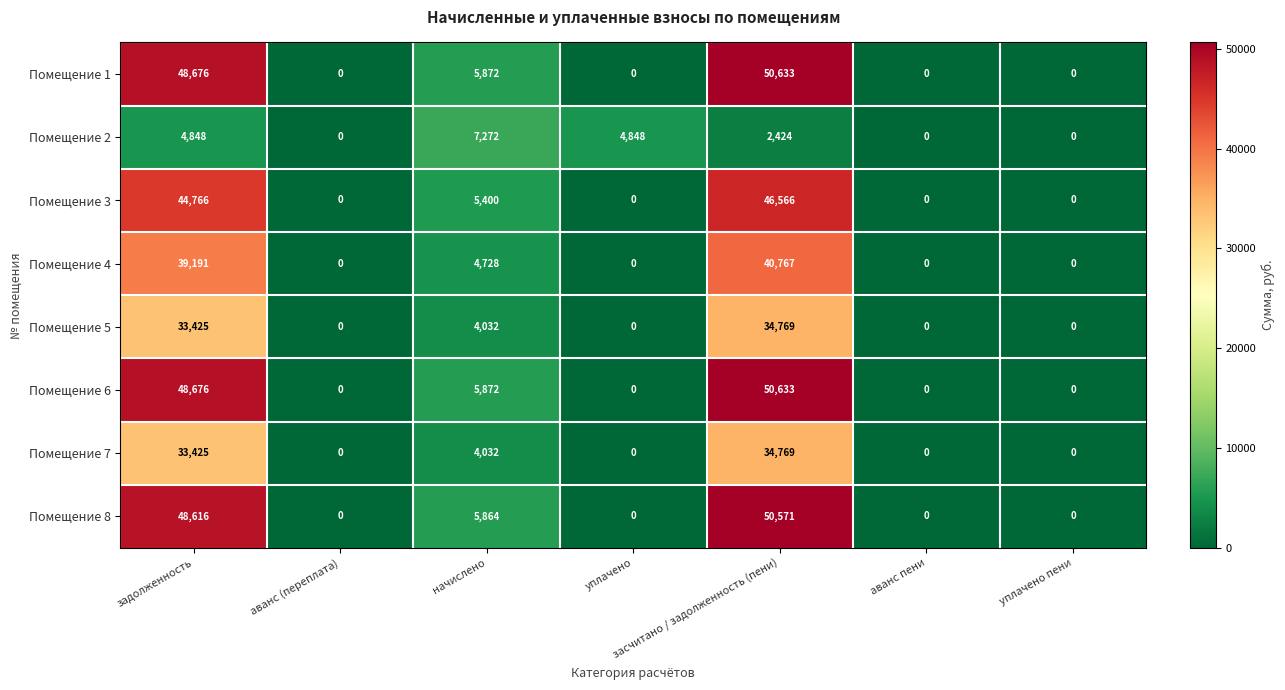

Which category has the highest value across all series?

засчитано / задолженность (пени)